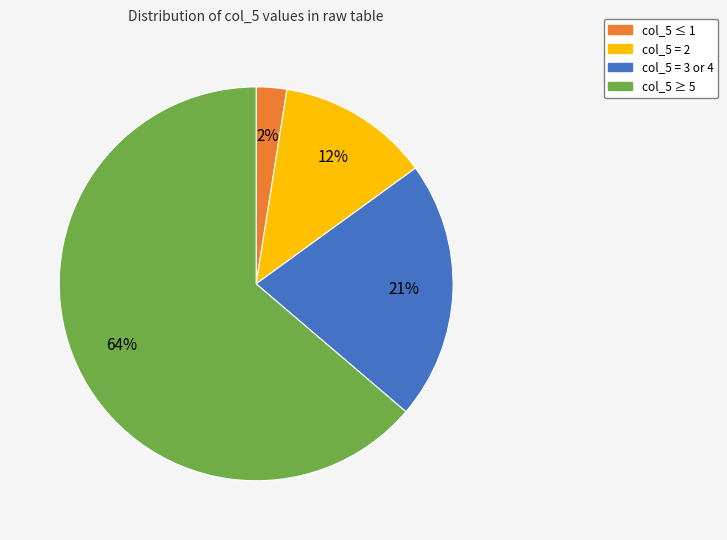

Is there a majority slice in this chart?

Yes